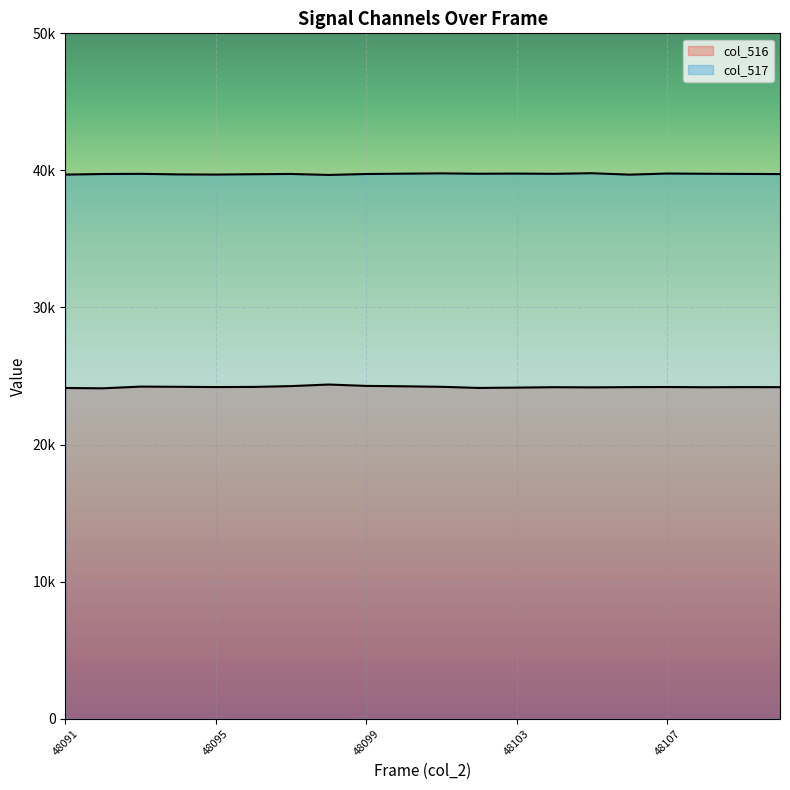

True or false: col_517 line has a value of 26888 at 48107.

False